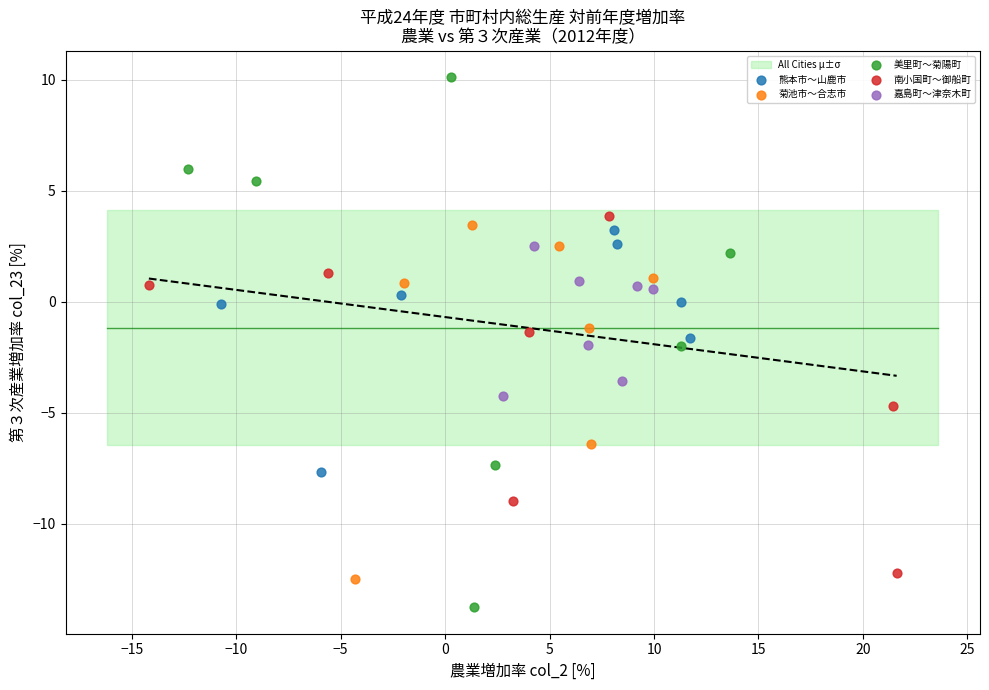

Which series contains the lowest Y value?

美里町〜菊陽町